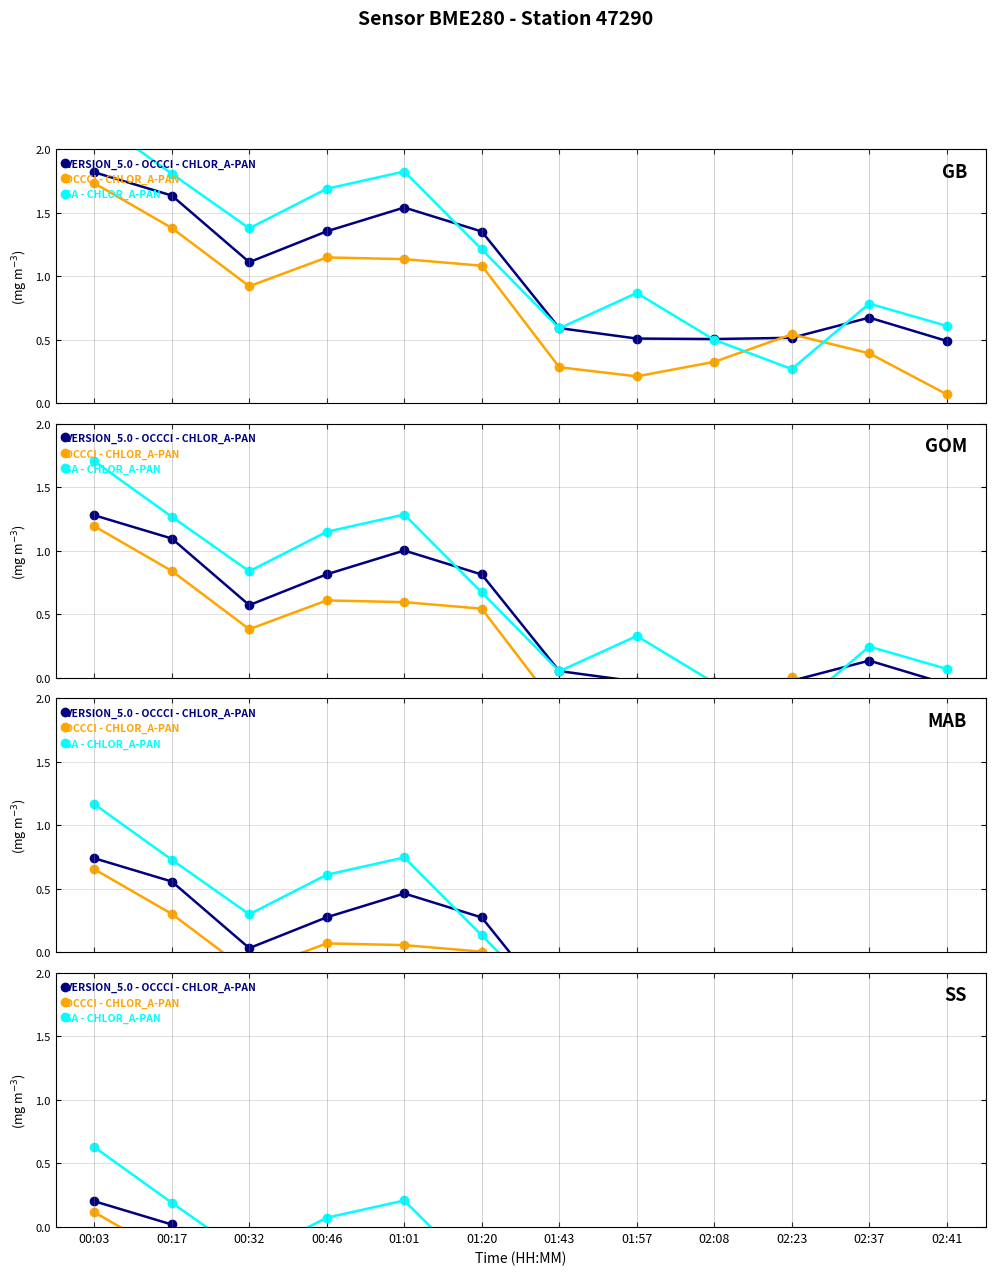

Between which two adjacent categories do SA - CHLOR_A-PAN and OCCCI - CHLOR_A-PAN first intersect?

02:08 and 02:23